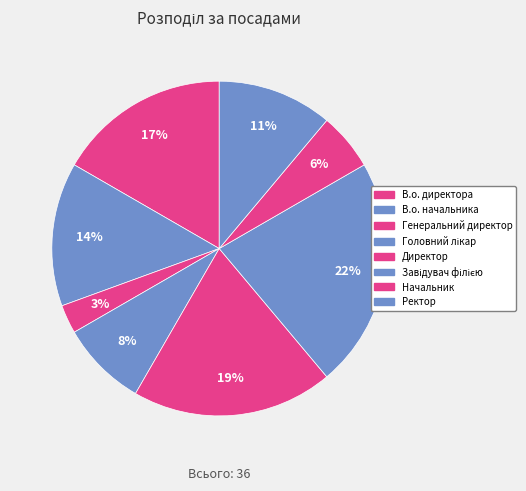

To the nearest percent, what is the difference between the largest and smallest slice percentages?

19%